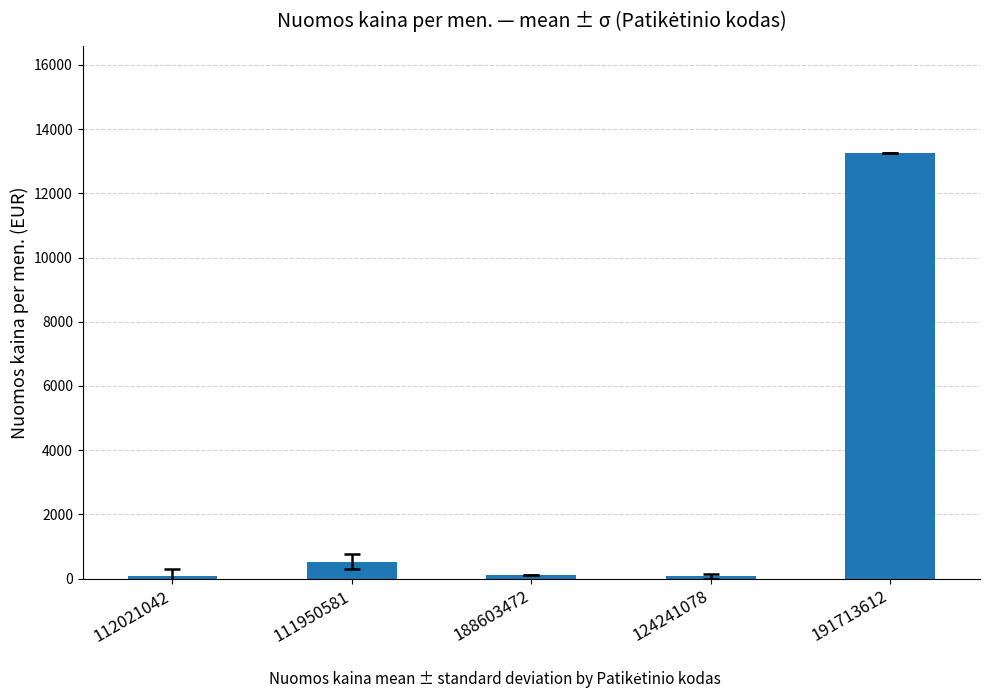

Does the chart contain stacked bars?

No